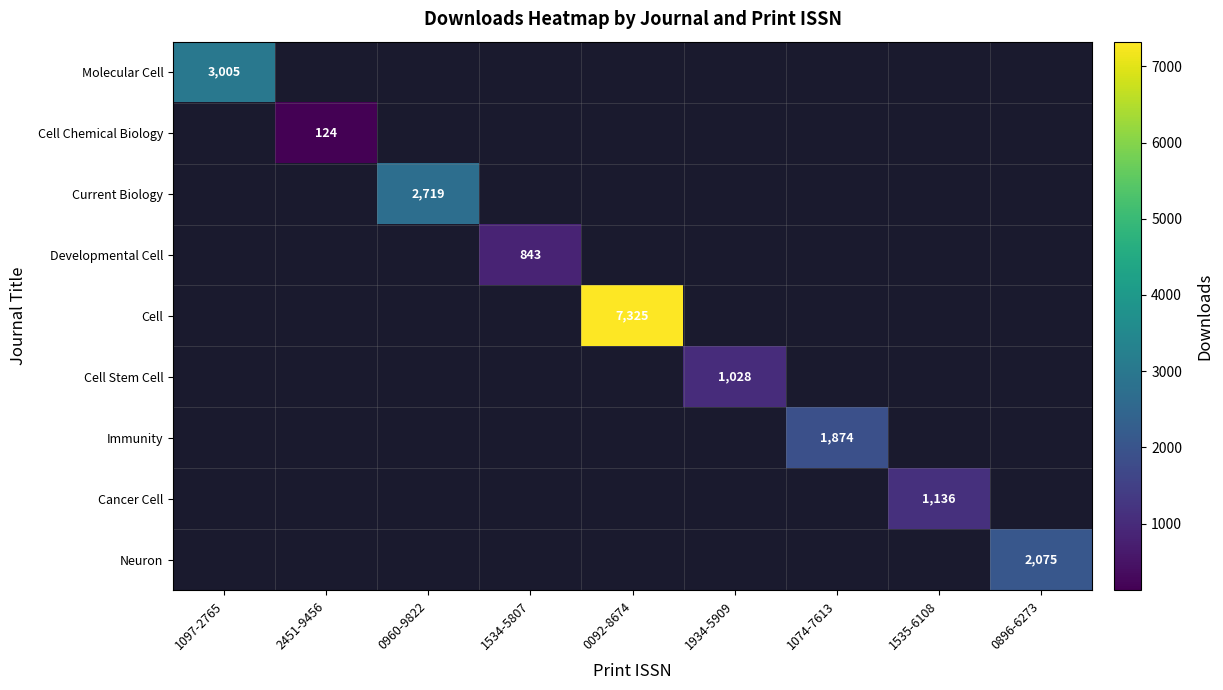

At how many categories does at least one series exceed 2801?

2